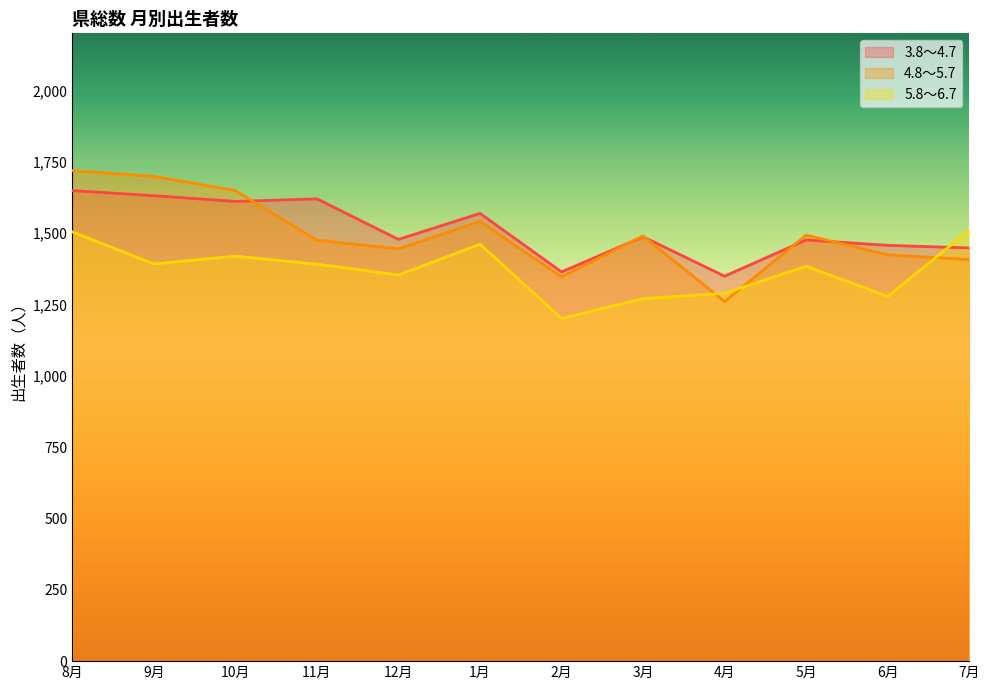

At which category is the sum across all series the highest?

8月